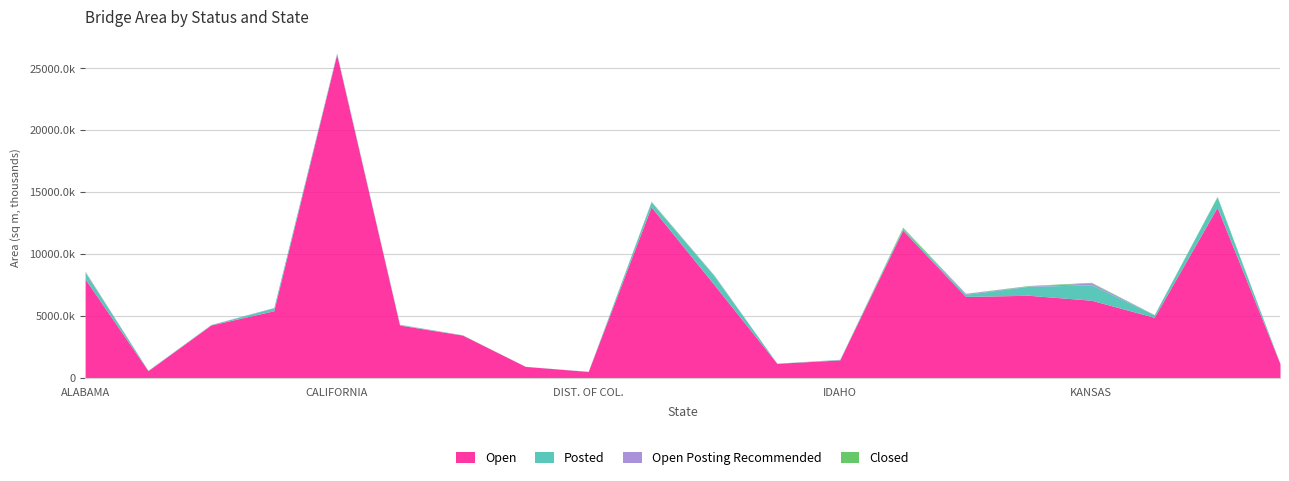

Where is Open nearest to the value 13322411?

LOUISIANA